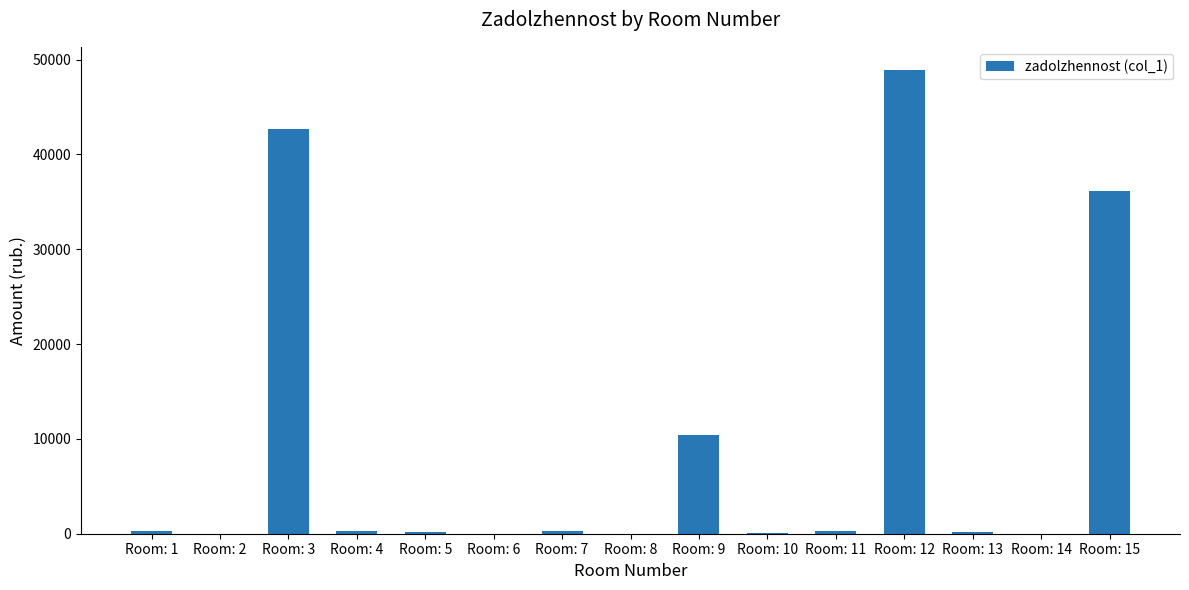

What is the change in value from Room: 1 to Room: 2?

-292.8